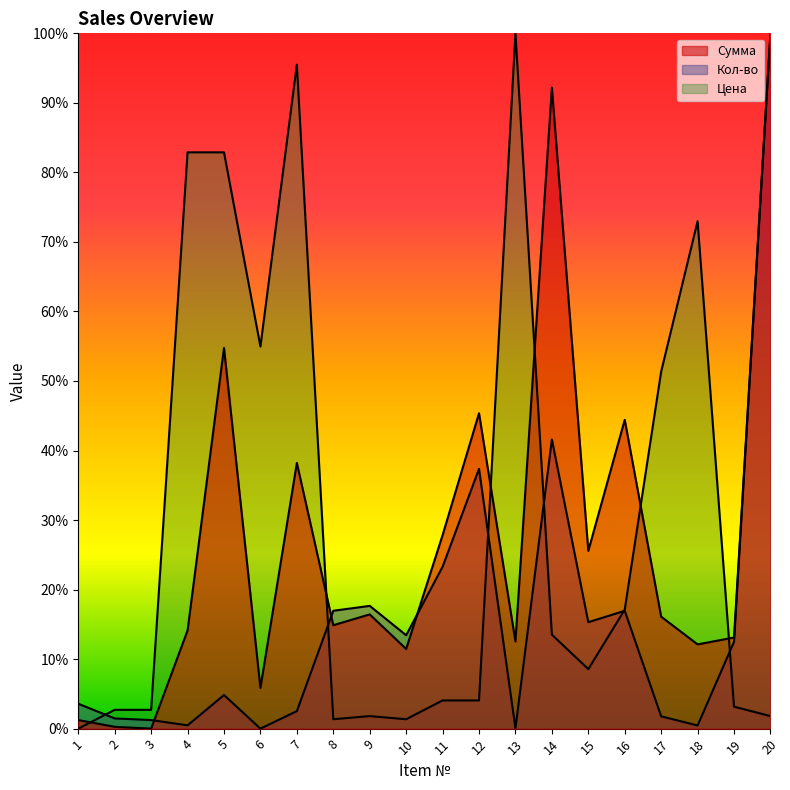

Where does the Сумма series first go above 16?

5